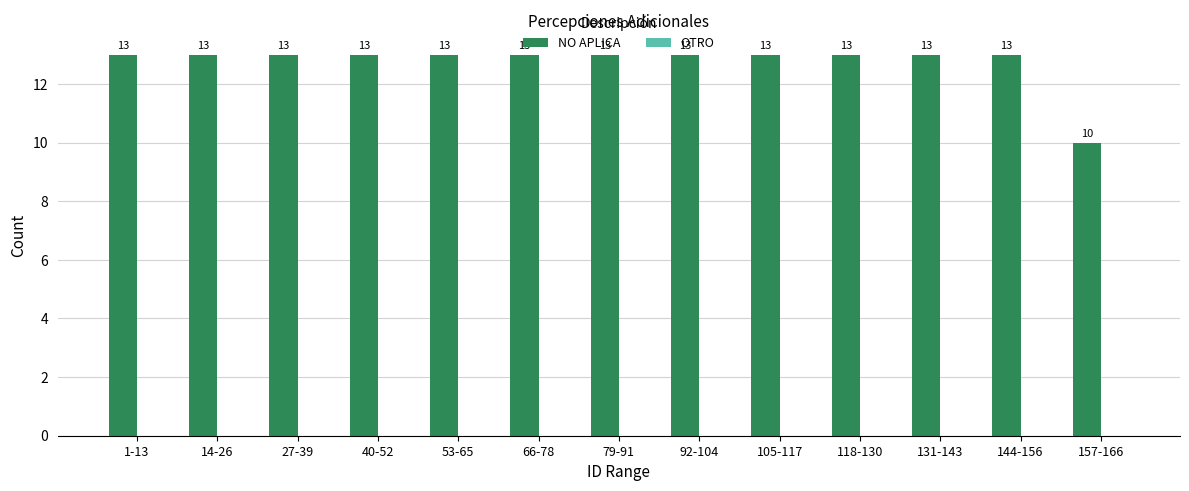

The value at 1-13 is 13. True or false?

True